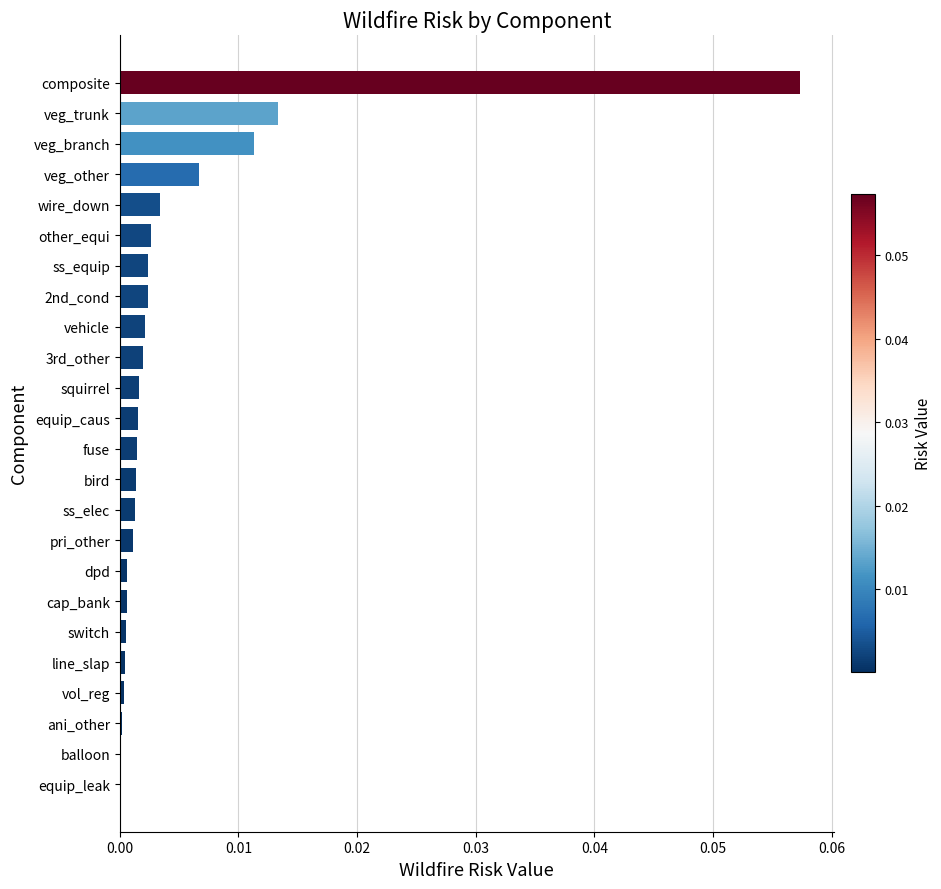

Which has a higher value, vehicle or cap_bank?

vehicle